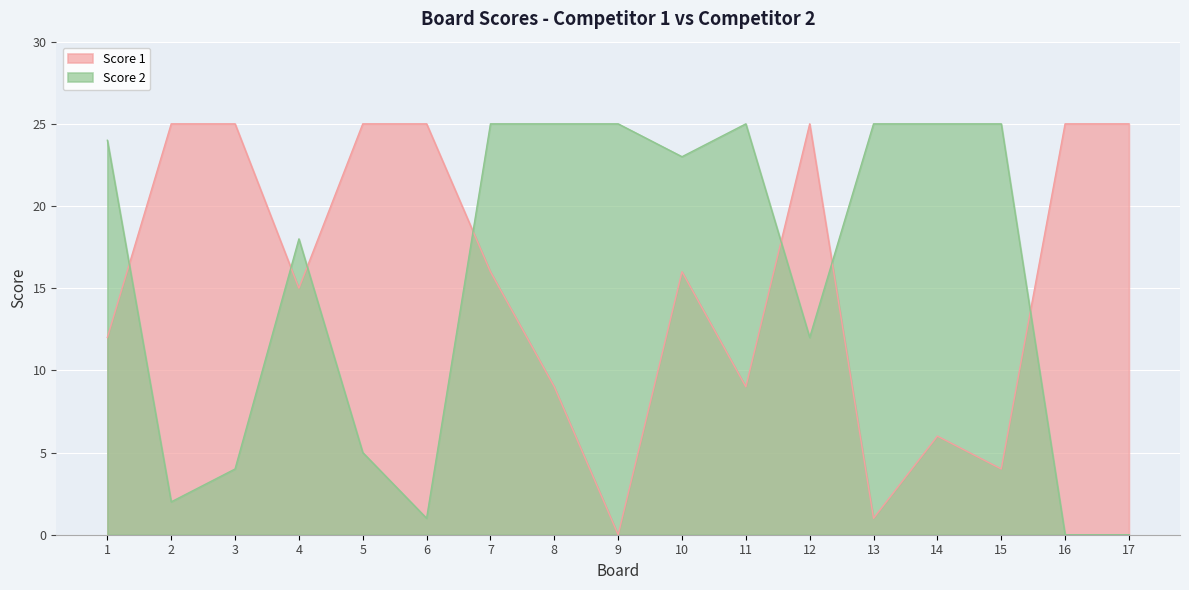

At which category does Score 1 reach its first local valley?

4